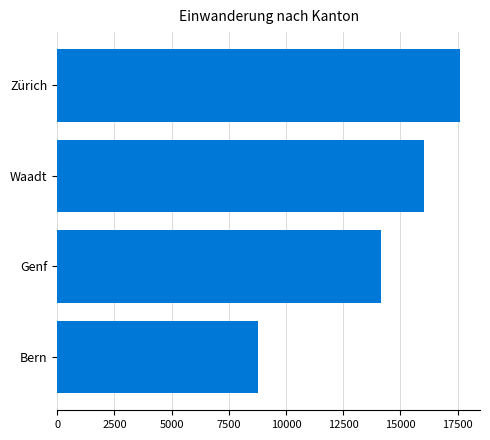

List the labels in order of value, largest first.

Zürich, Waadt, Genf, Bern